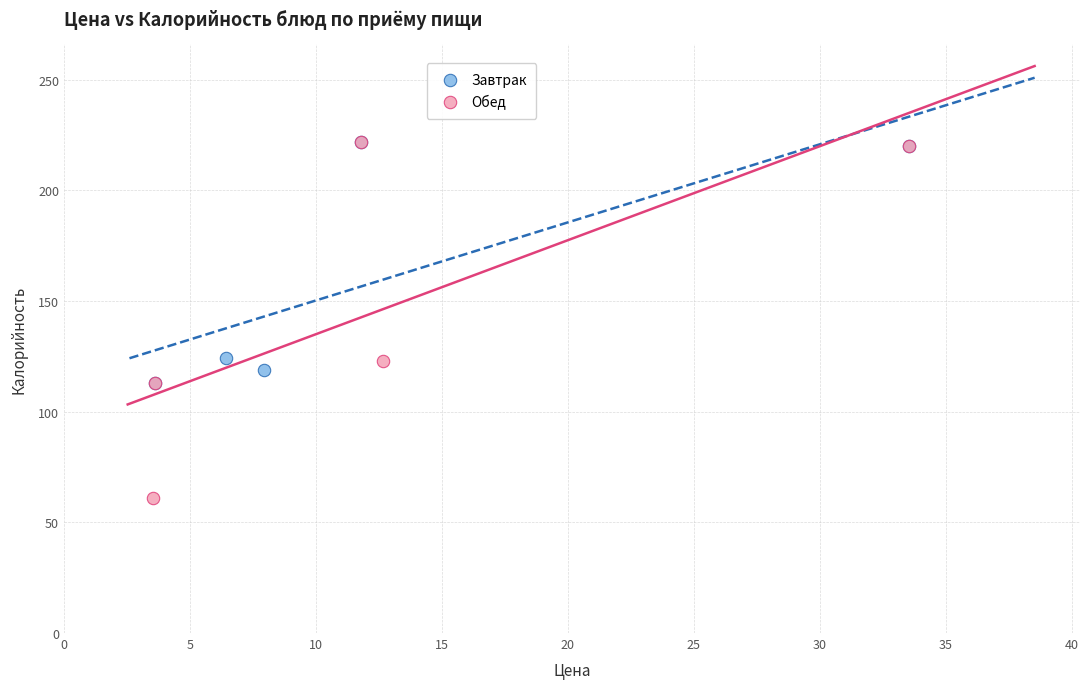

Which series reaches the minimum Y coordinate?

Обед